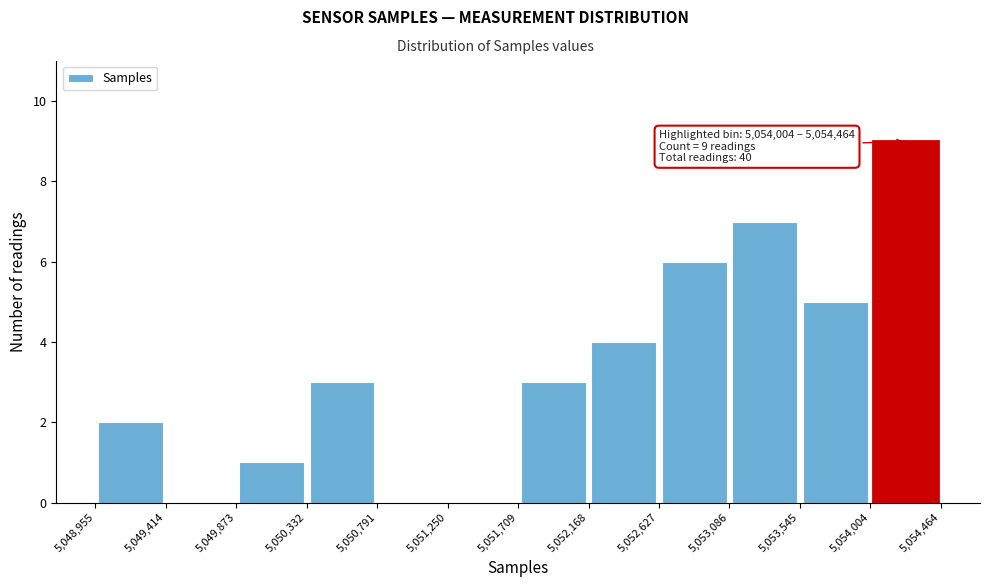

Which range on the x-axis has the tallest bar?

5,054,004 to 5,054,464